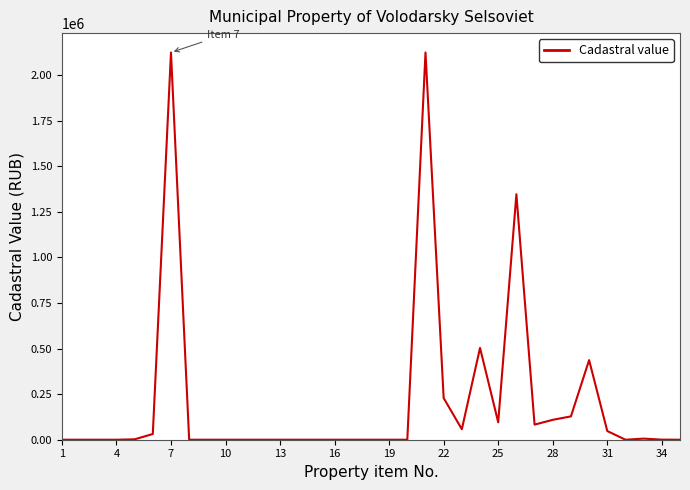

What is the greatest value displayed?

2122945.7